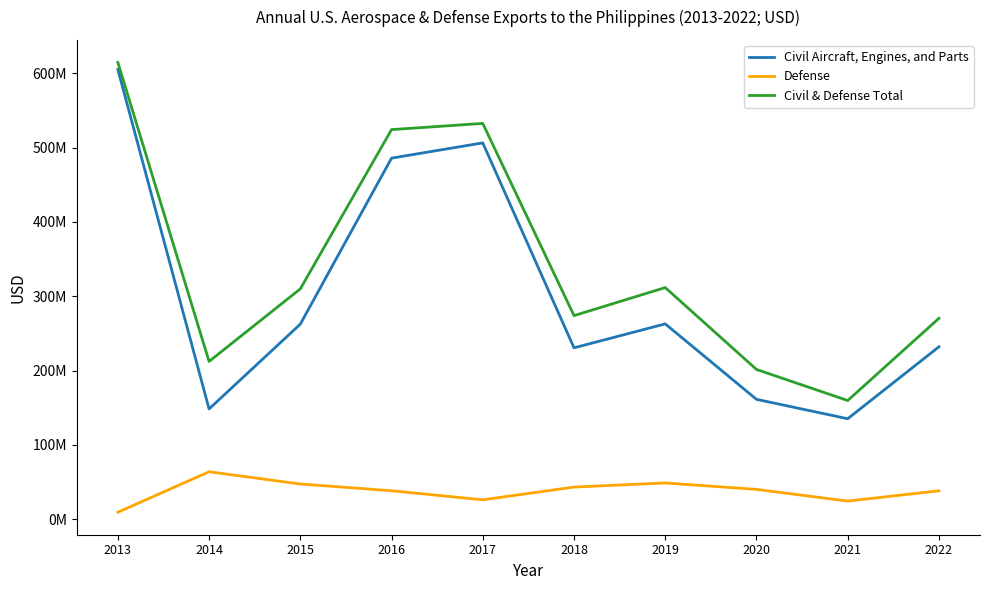

List the series in order of their peak value, lowest first.

Defense, Civil Aircraft, Engines, and Parts, Civil & Defense Total